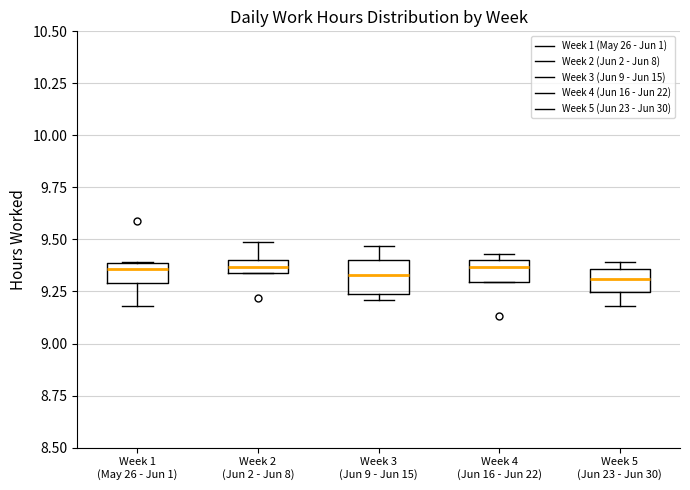

Where does the median line of the box for Week 3 (Jun 9 - Jun 15) sit on the y-axis? The values are not printed on the chart, so give them approximately, as read against the axis.

9.35